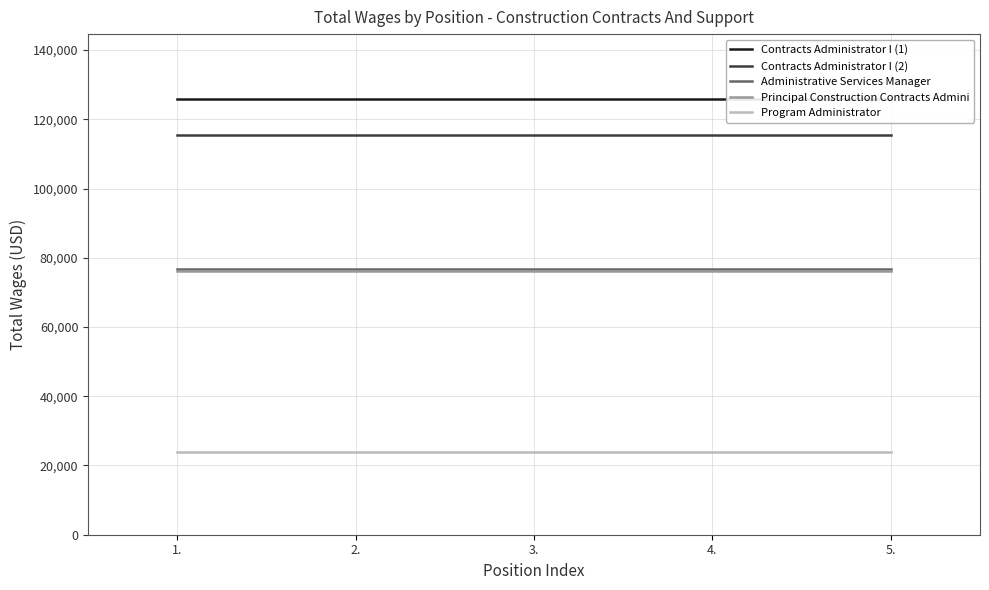

True or false: Principal Construction Contracts Admini and Program Administrator intersect in this chart.

False